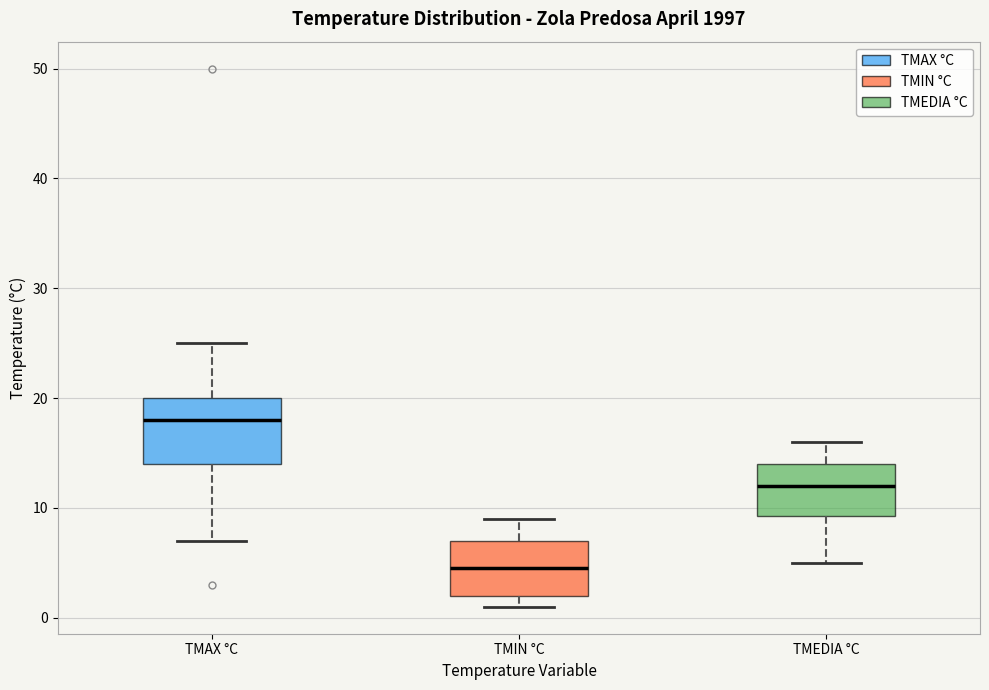

Reading left to right, transcribe this box plot: for each box, give where its median line is, the range the box spans, and where its two whiskers end, as read against the y-axis. The values are not printed on the chart, so give them approximately, as read against the axis.

TMAX °C: median 18, box 14 to 20, whiskers 7 to 25
TMIN °C: median 5, box 2 to 7, whiskers 1 to 9
TMEDIA °C: median 12, box 9 to 14, whiskers 5 to 16